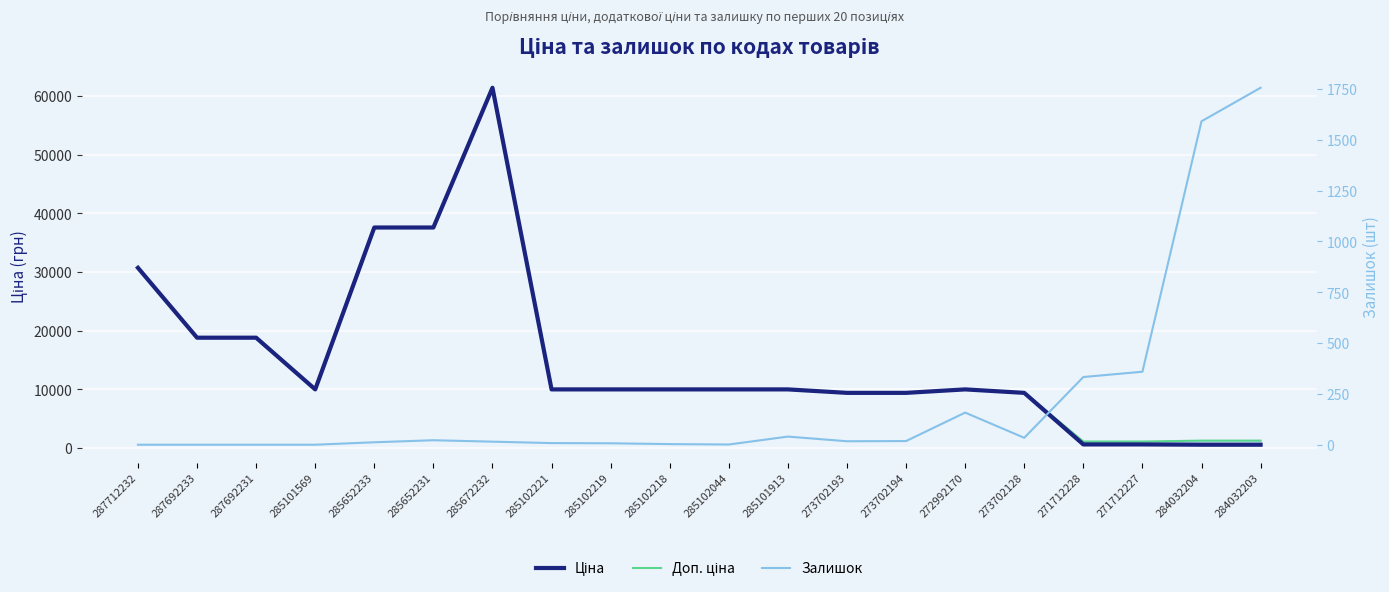

What is the difference between the Доп. ціна values at 285672232 and 285652231?

23840.6